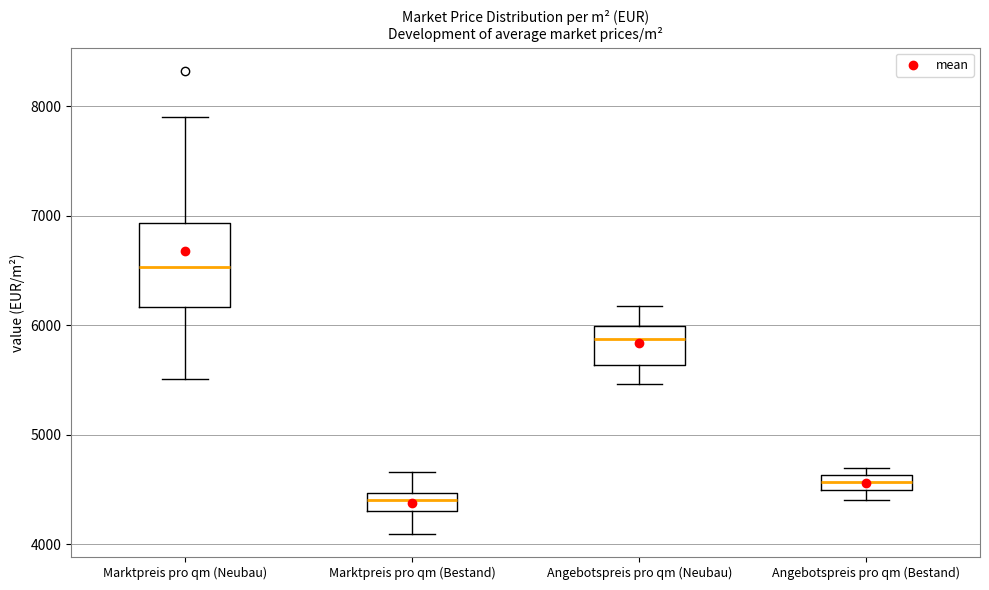

Which box has the highest median line?

Marktpreis pro qm (Neubau)